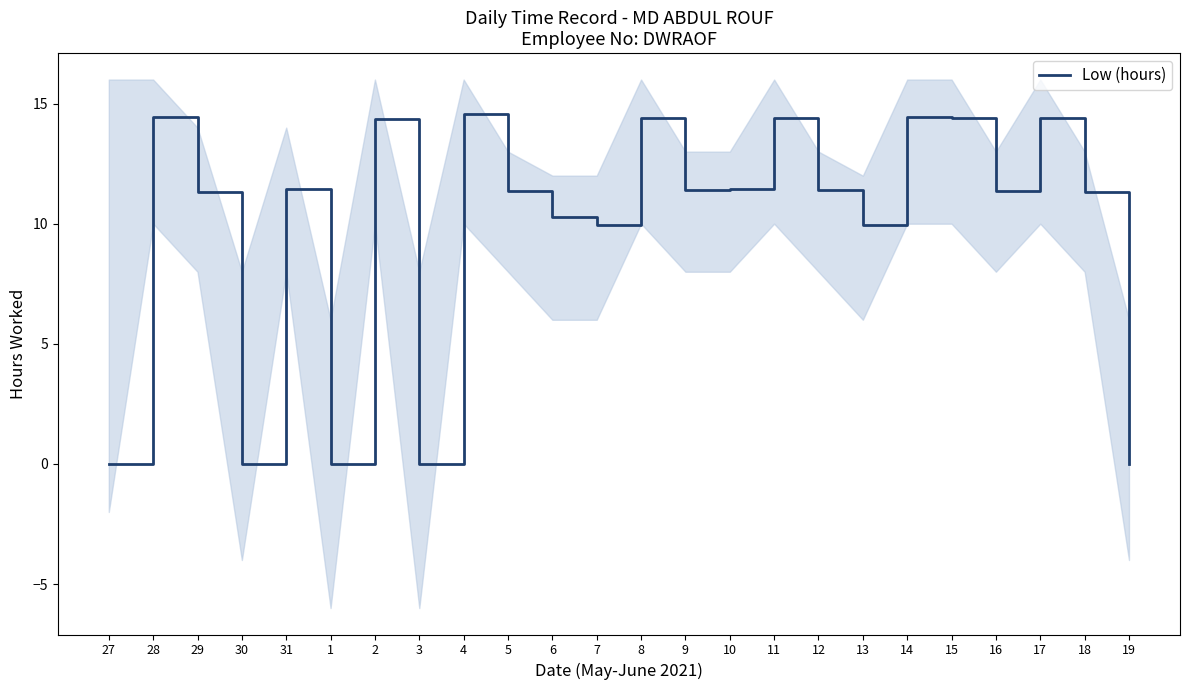

What is the greatest value displayed?

14.6